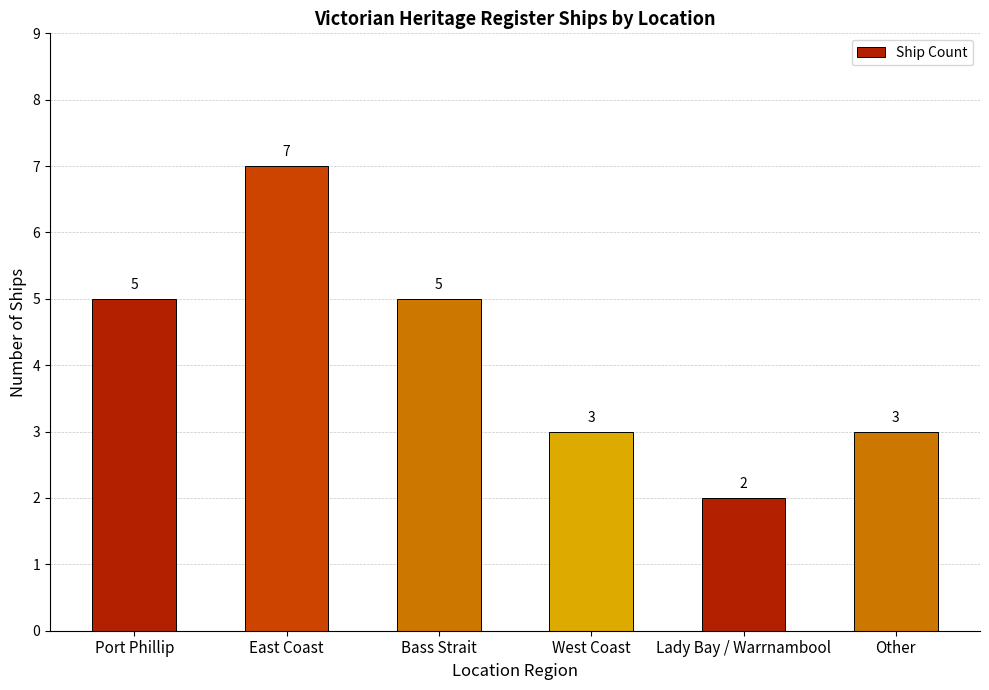

Between East Coast and West Coast, which is larger?

East Coast